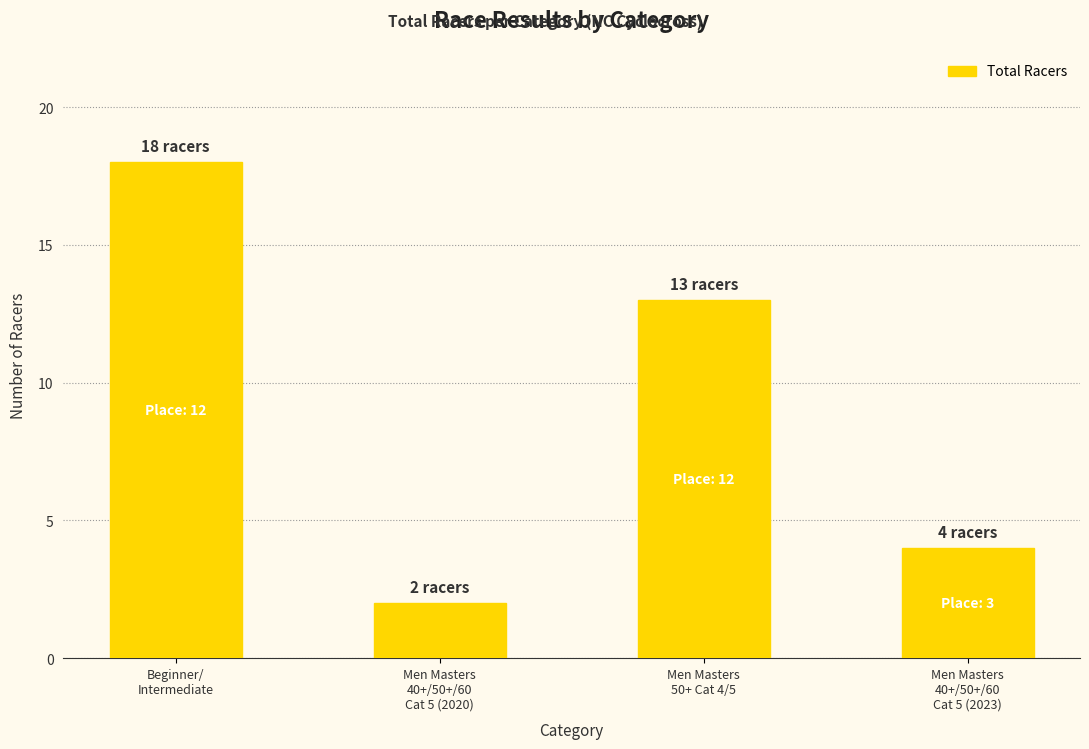

How many values are between 4 and 18?

3